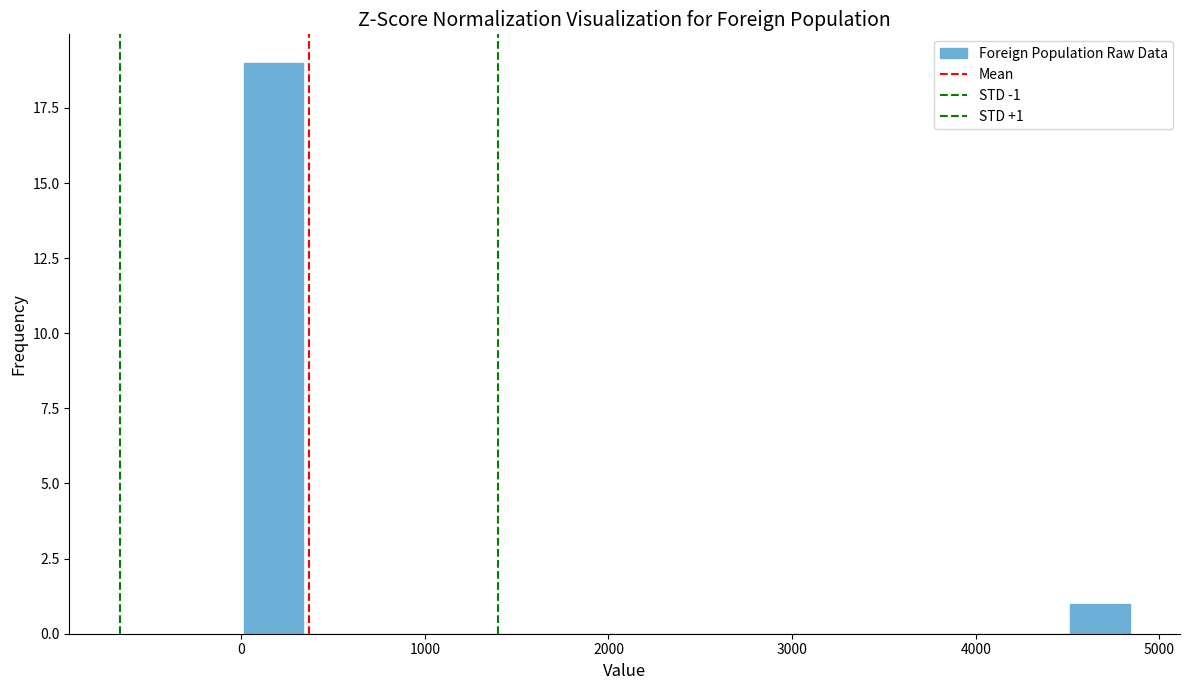

Read against the x-axis, roughly where is the centre of the tallest bar?

200